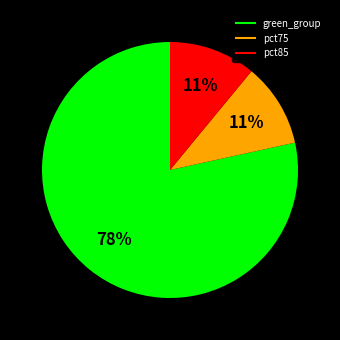

Does any single category account for the majority?

Yes